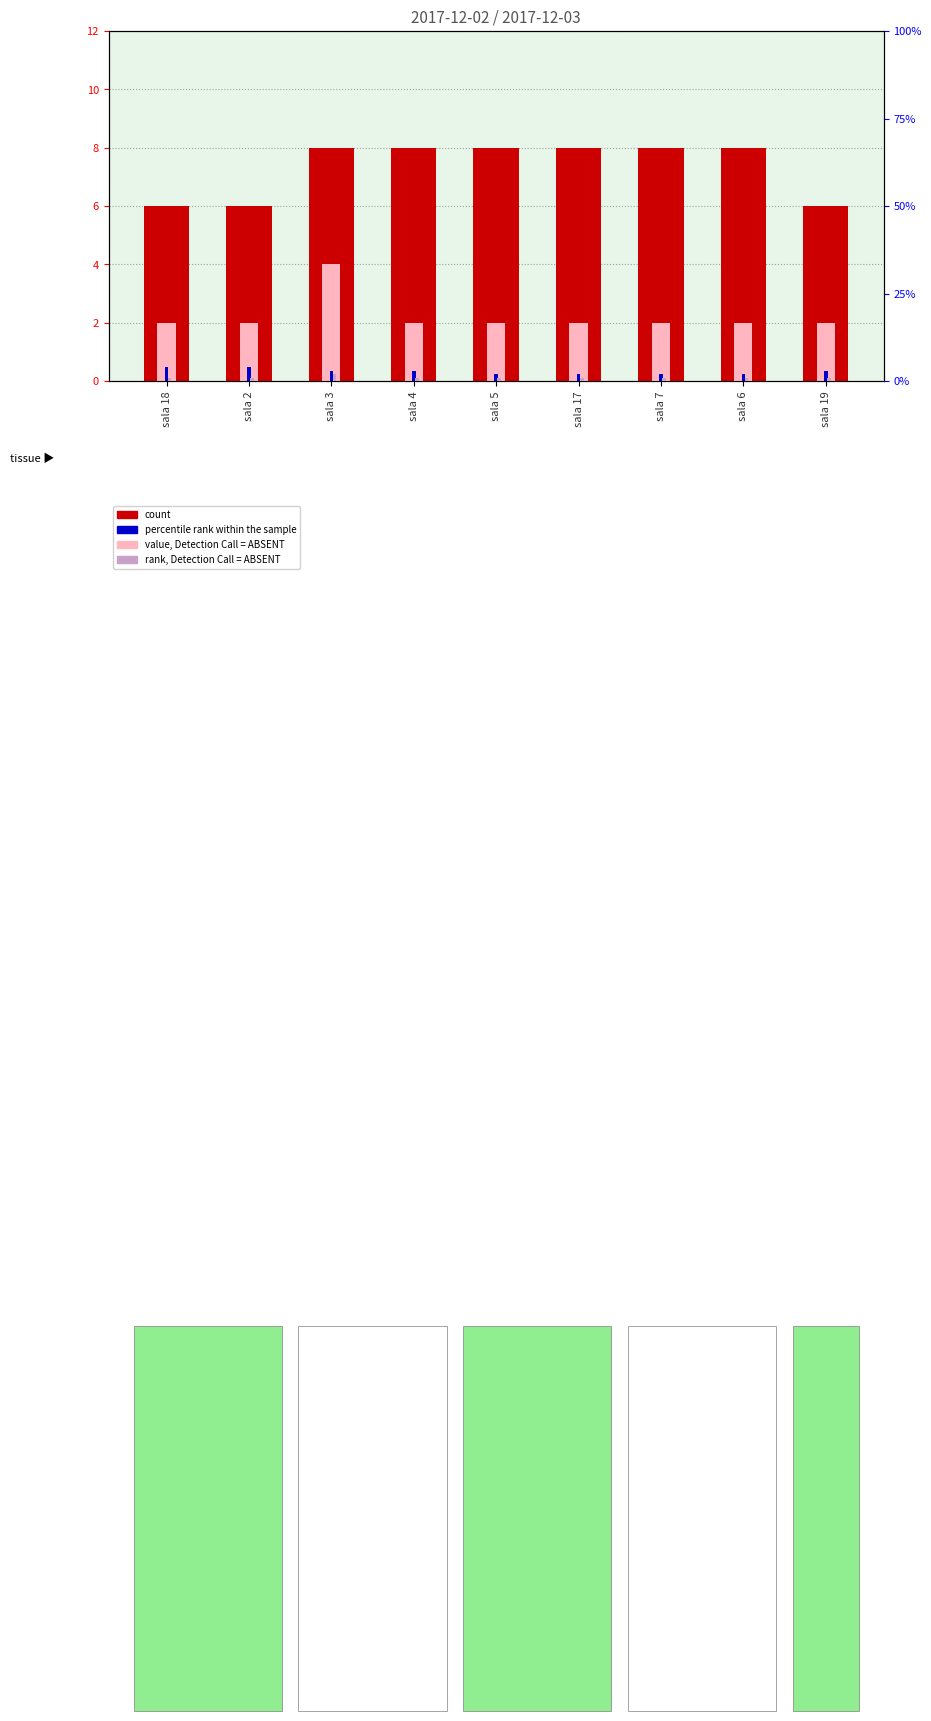

List the series in order of their peak value, lowest first.

rank, Detection Call = ABSENT, value, Detection Call = ABSENT, percentile rank within the sample, count